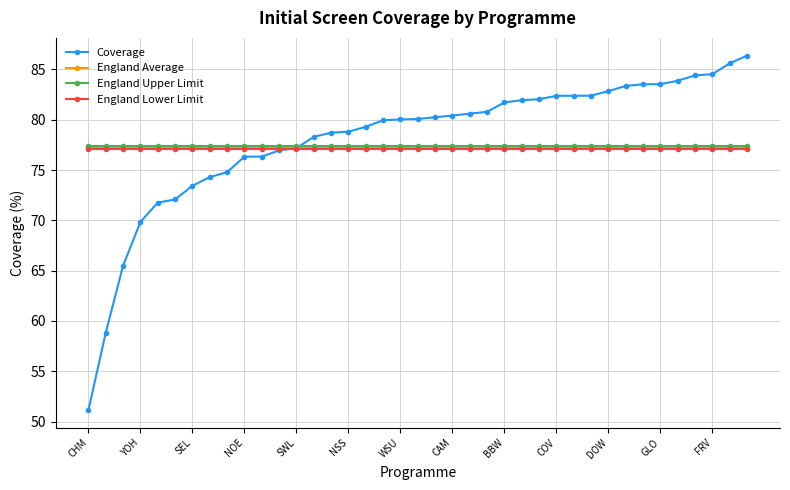

Does the chart display data point markers on the line(s)?

Yes